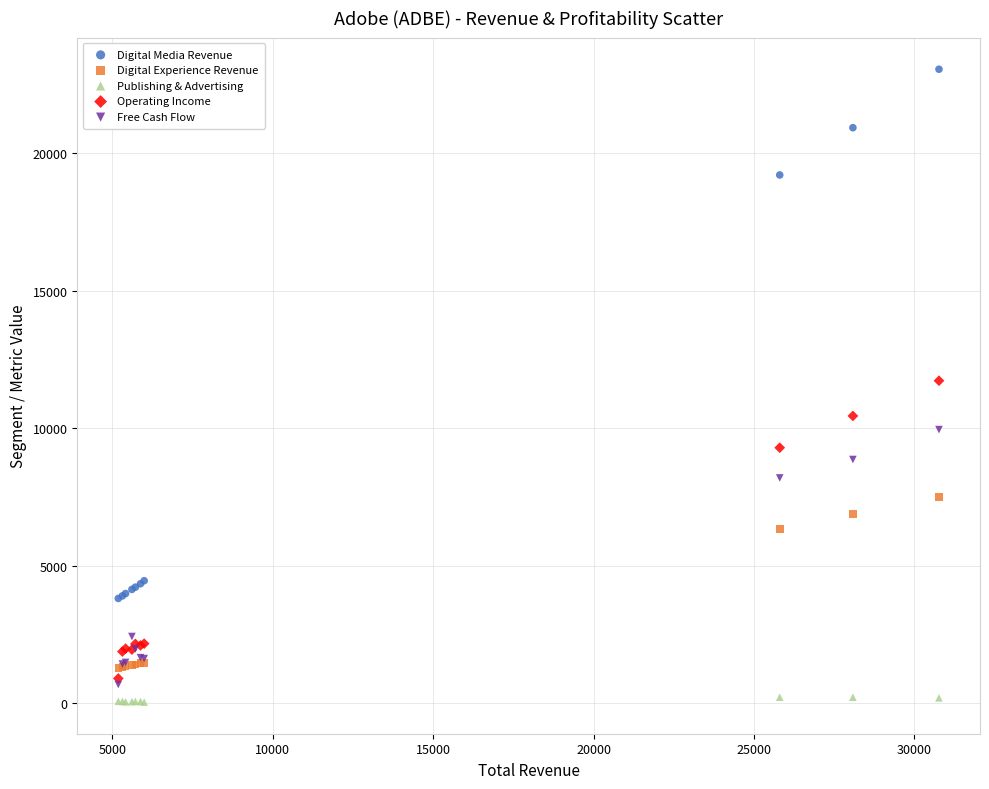

Which series reaches the minimum Y coordinate?

Publishing & Advertising